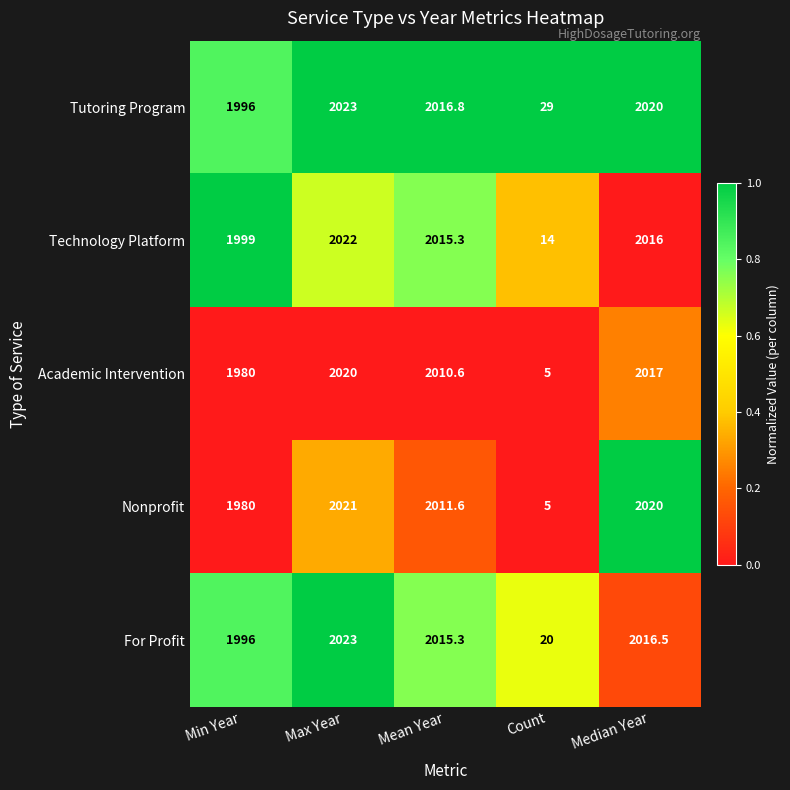

How many data points does each series have?

5